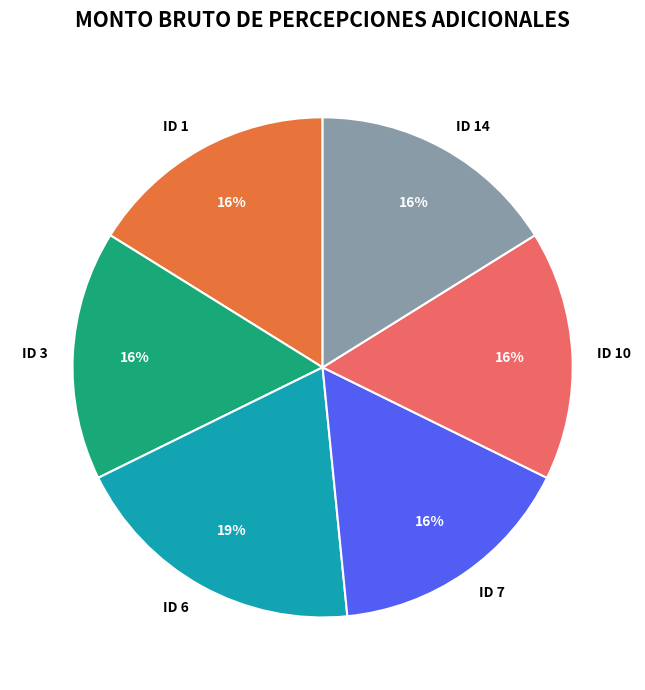

What is the ratio of the value at ID 14 to the value at ID 1?

1.0